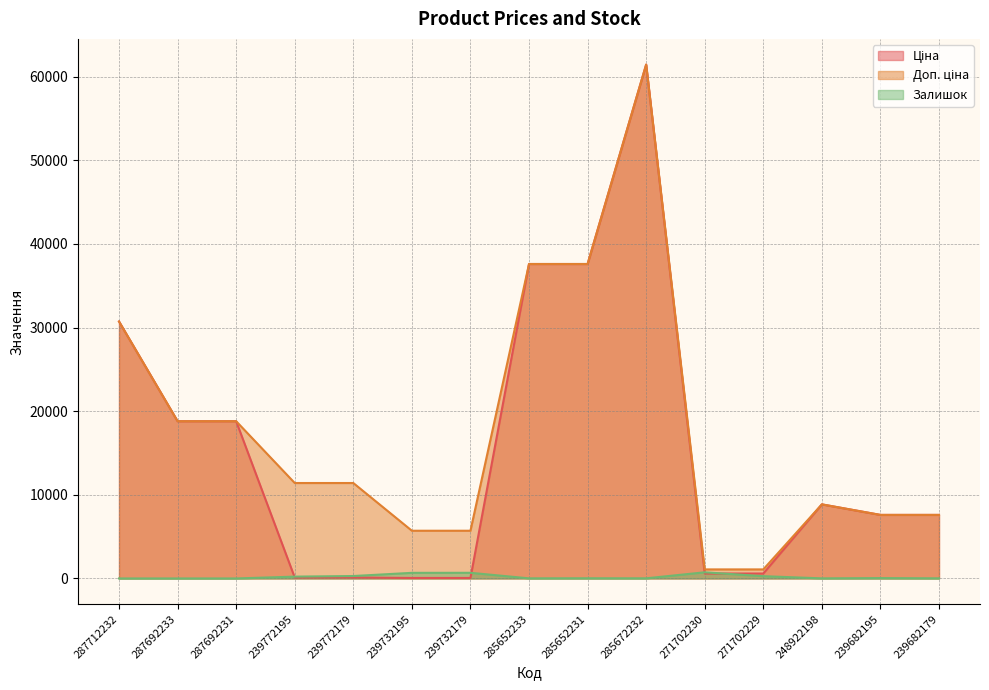

What are all the series names shown in the legend?

Ціна, Доп. ціна, Залишок